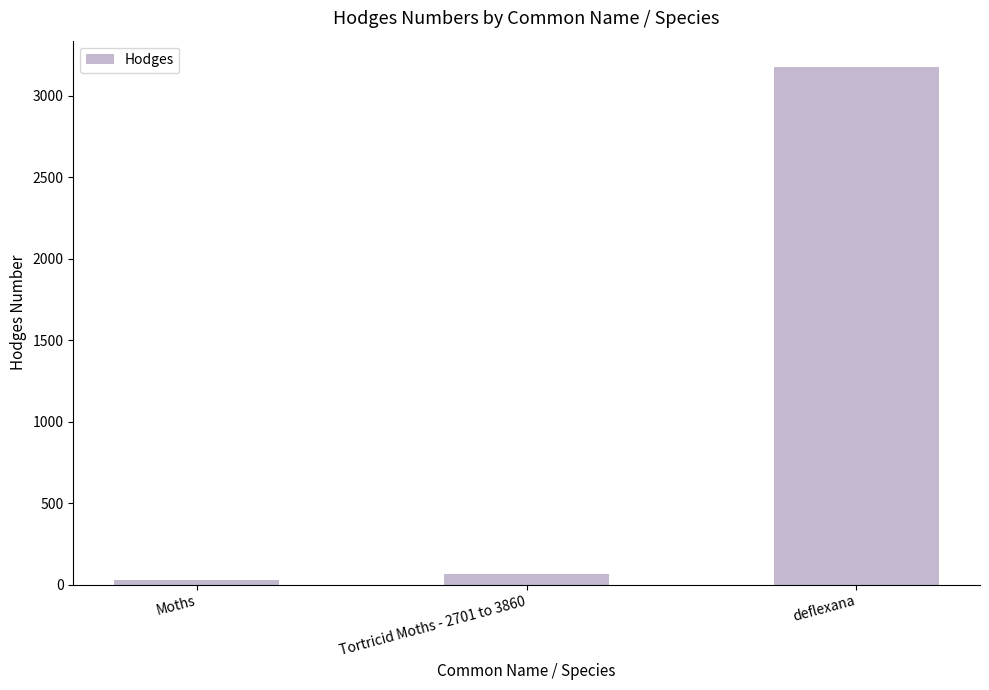

Which category has the highest value across all series?

deflexana